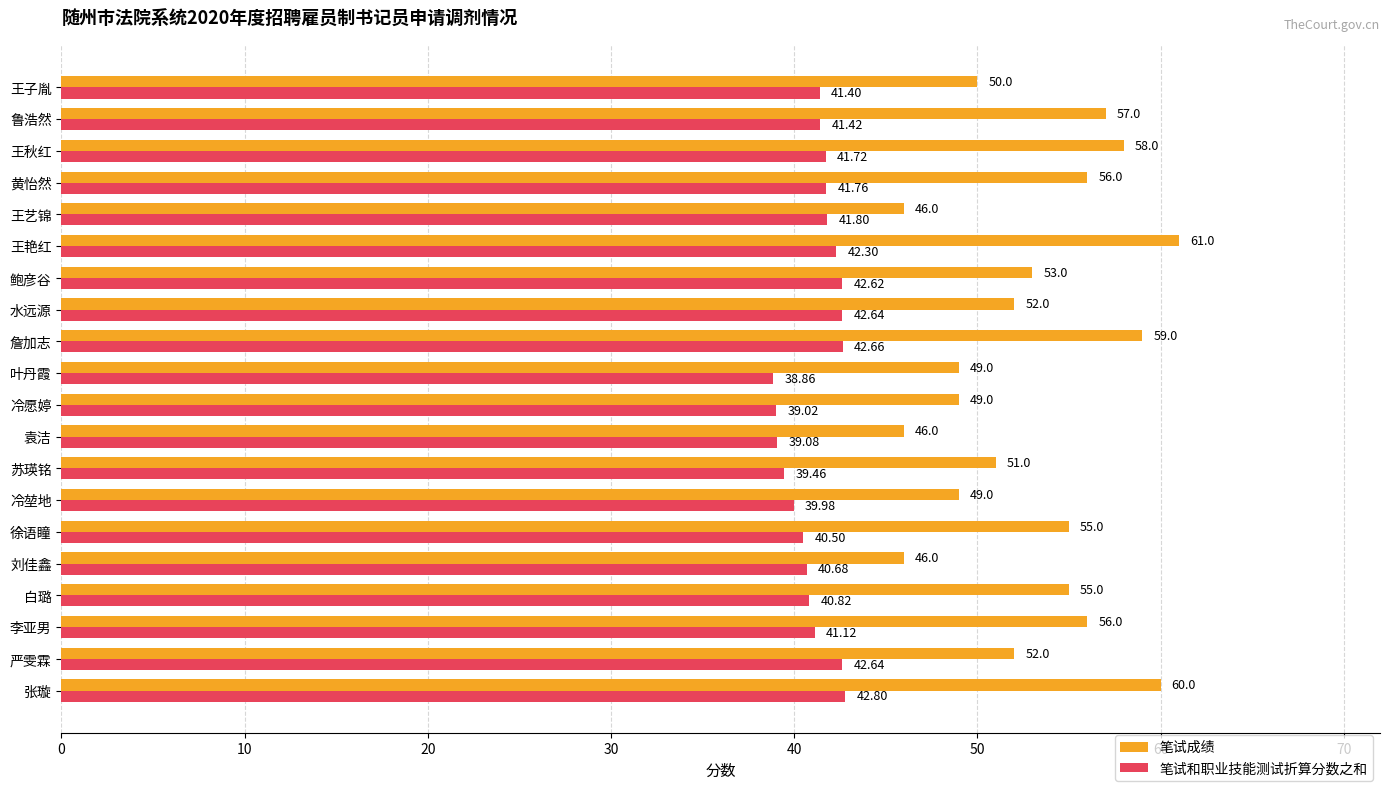

Which category has the lowest value in the 笔试和职业技能测试折算分数之和 series?

叶丹霞